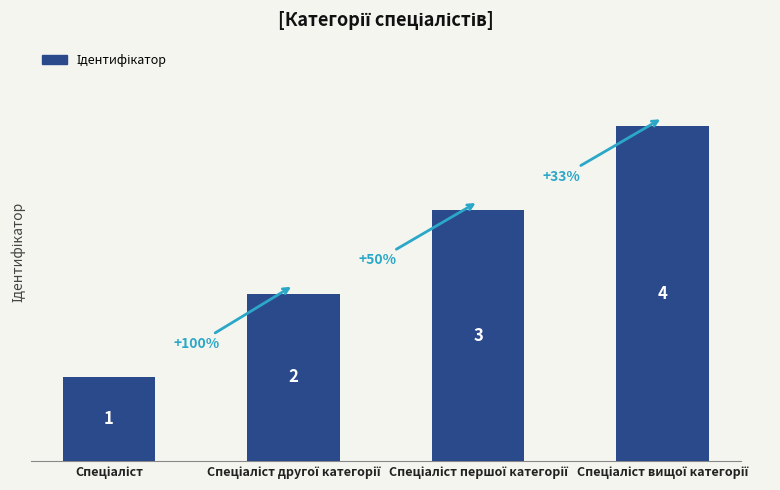

How many values are between 2 and 4?

3